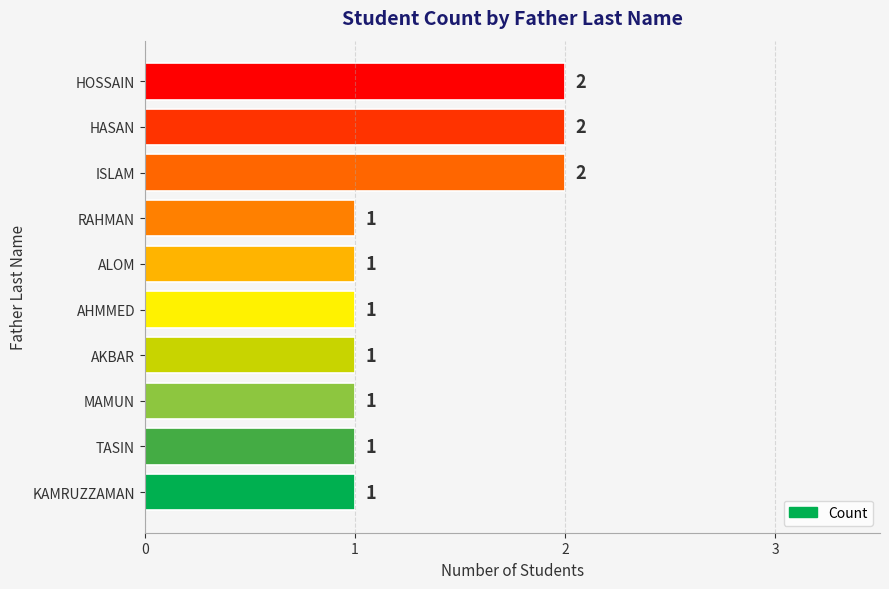

The value at HASAN is 3. True or false?

False